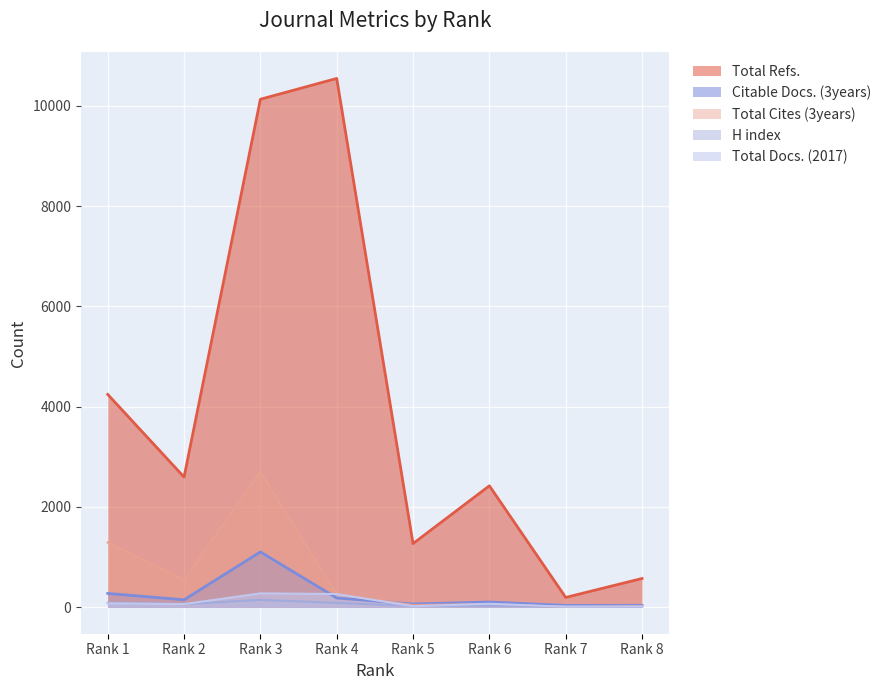

What is the difference between the Total Docs. (2017) values at Rank 7 and Rank 6?

59